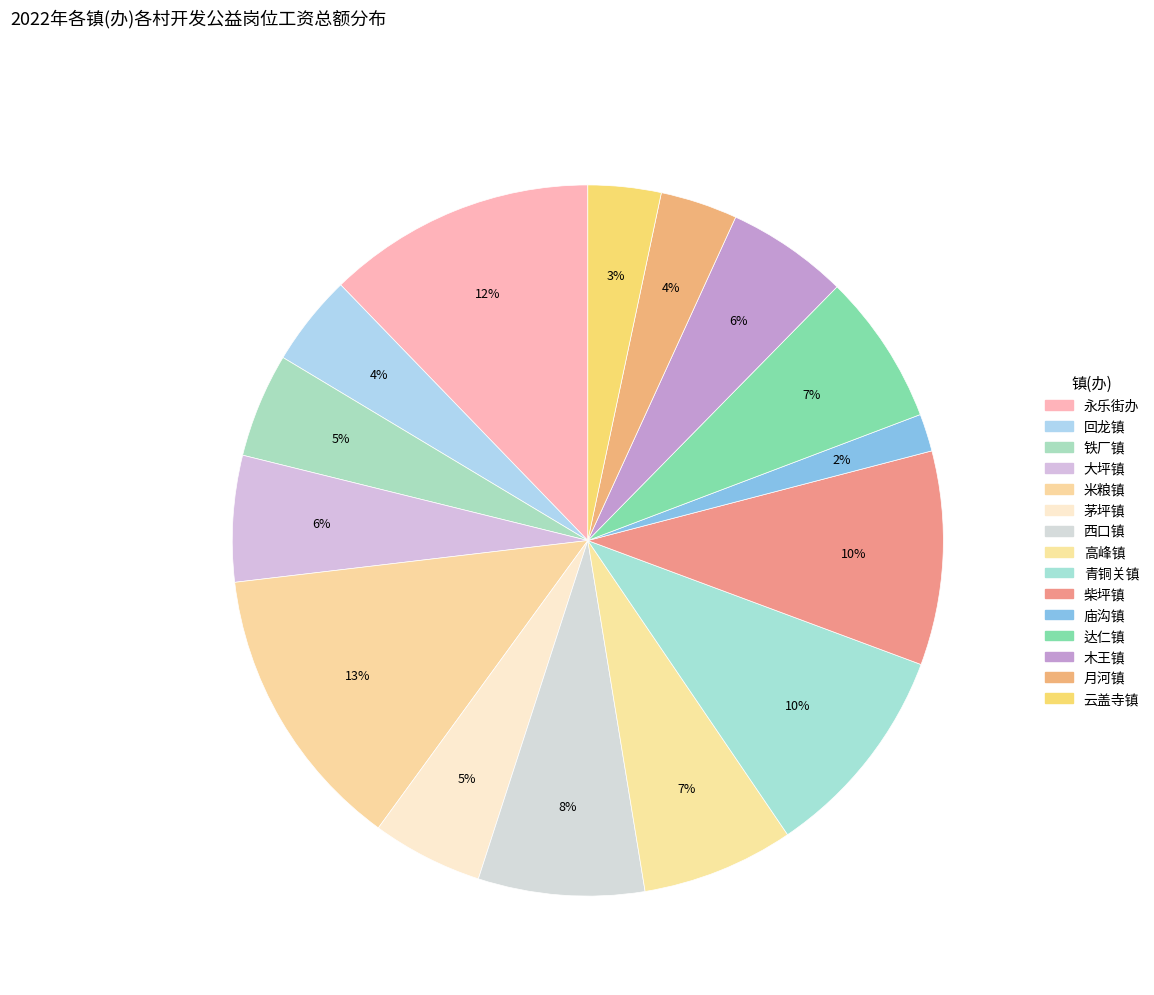

Count the number of slices in the pie.

15